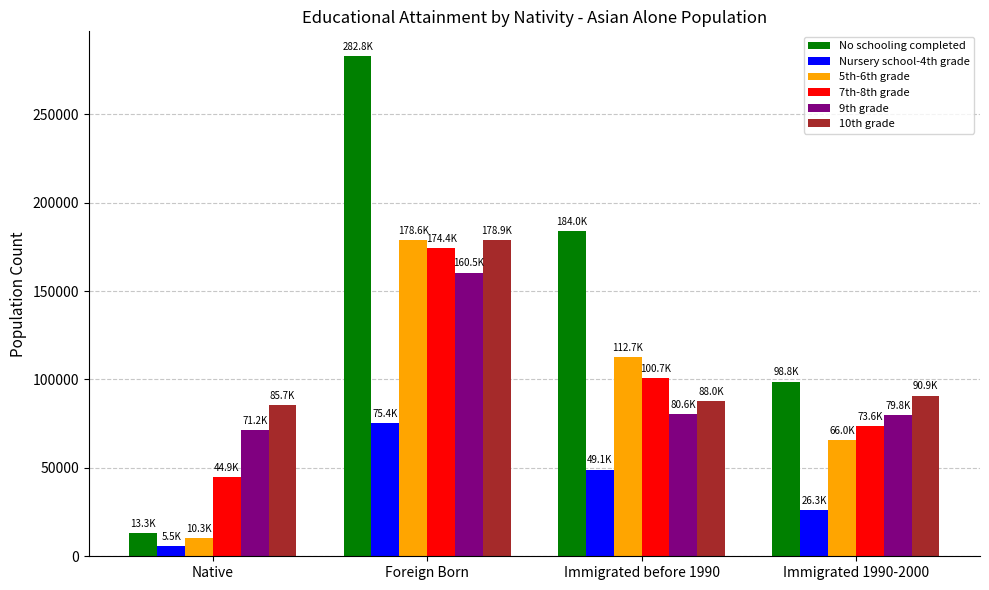

Which series has the largest total across all categories?

No schooling completed